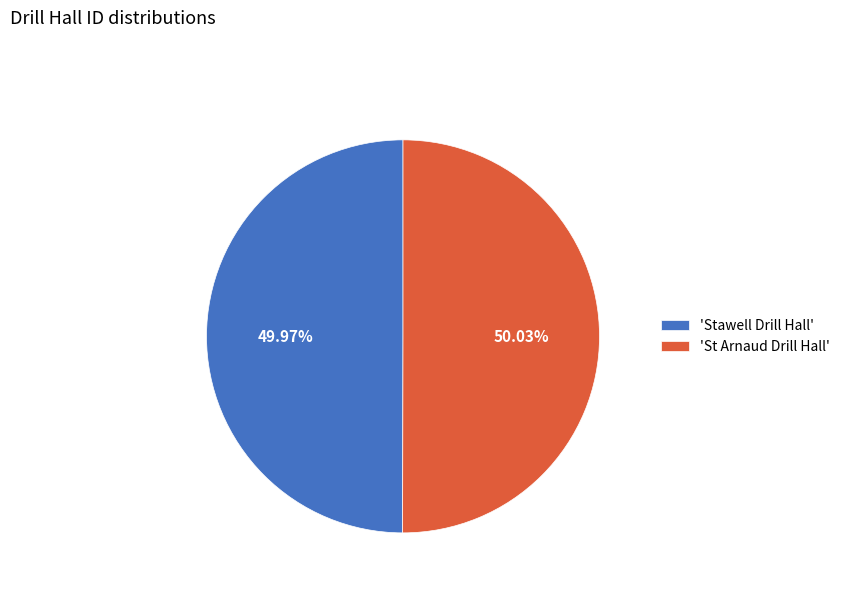

Does any single category account for the majority?

Yes